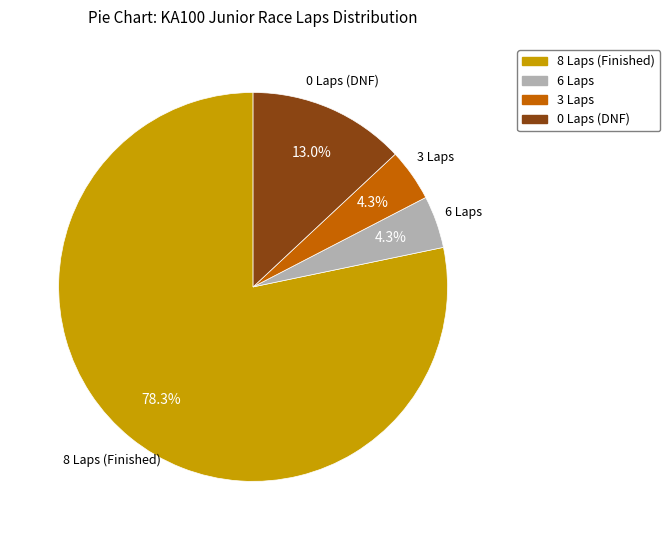

Is there a majority slice in this chart?

Yes